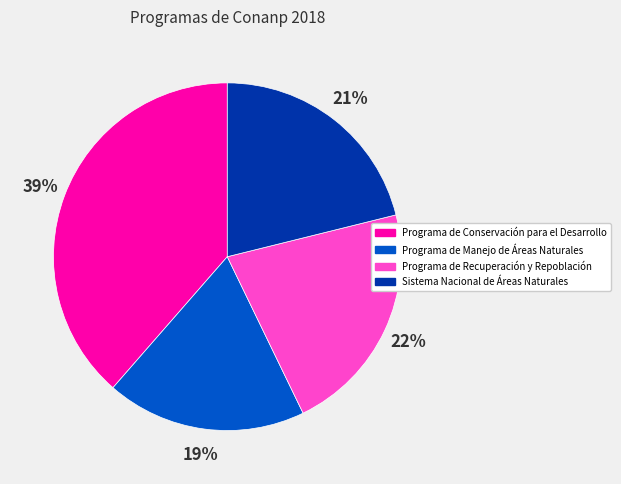

Does Programa de Conservación para el Desarrollo represent more than half of the total?

No